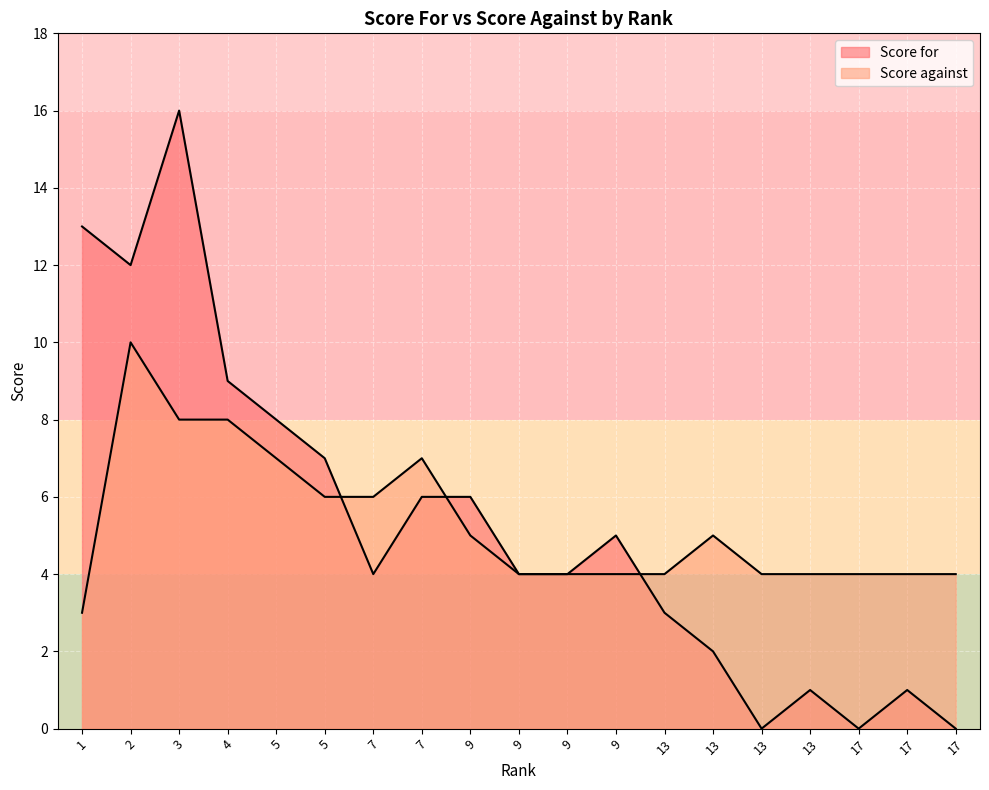

At which category is the sum across all series the highest?

3